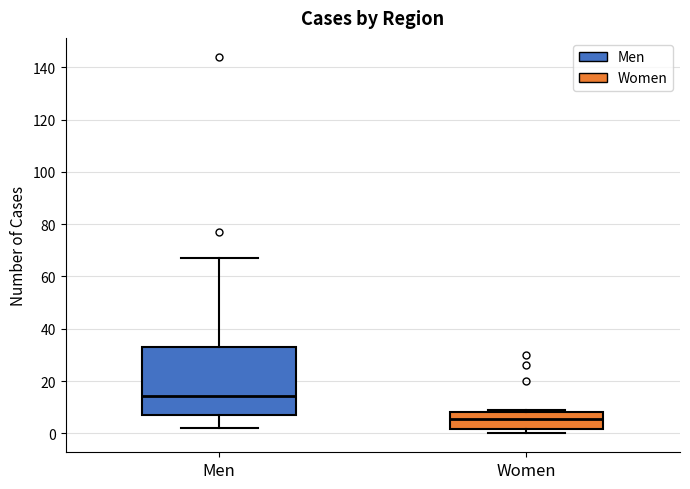

Which box is the tallest, from its lower edge to its upper edge?

Men